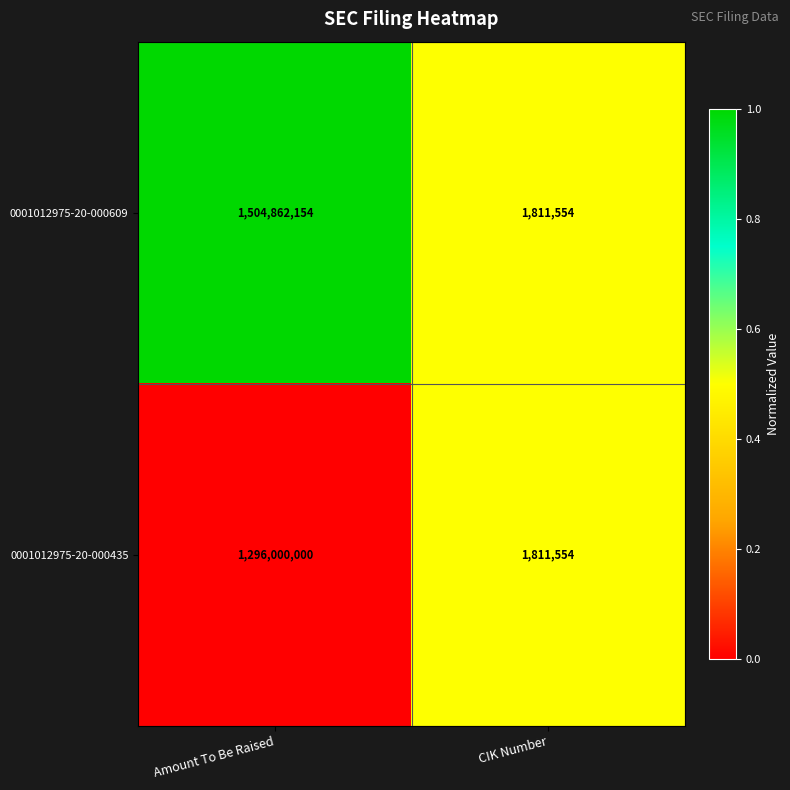

Reading right to left, what are all the values shown in this chart?

0001012975-20-000609: CIK Number=1811554	Amount To Be Raised=1504862154
0001012975-20-000435: CIK Number=1811554	Amount To Be Raised=1296000000